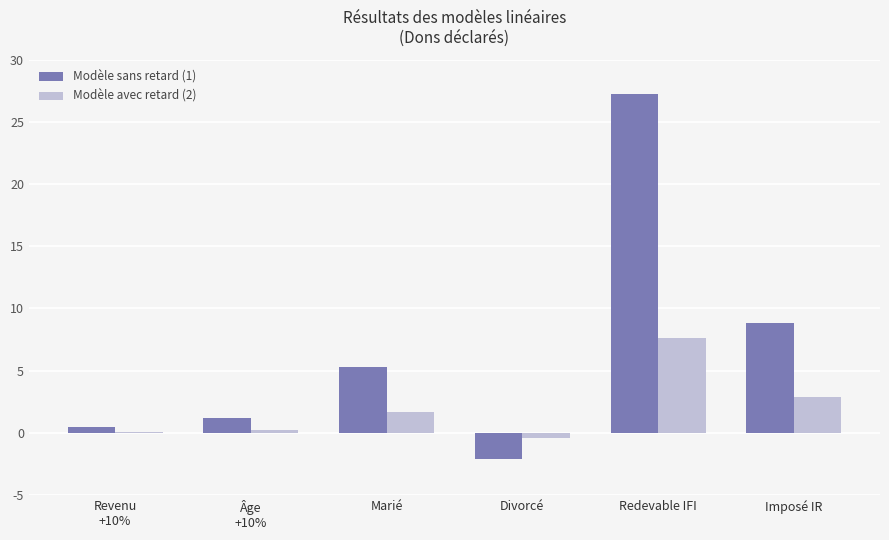

At which category is the sum across all series the highest?

Redevable IFI